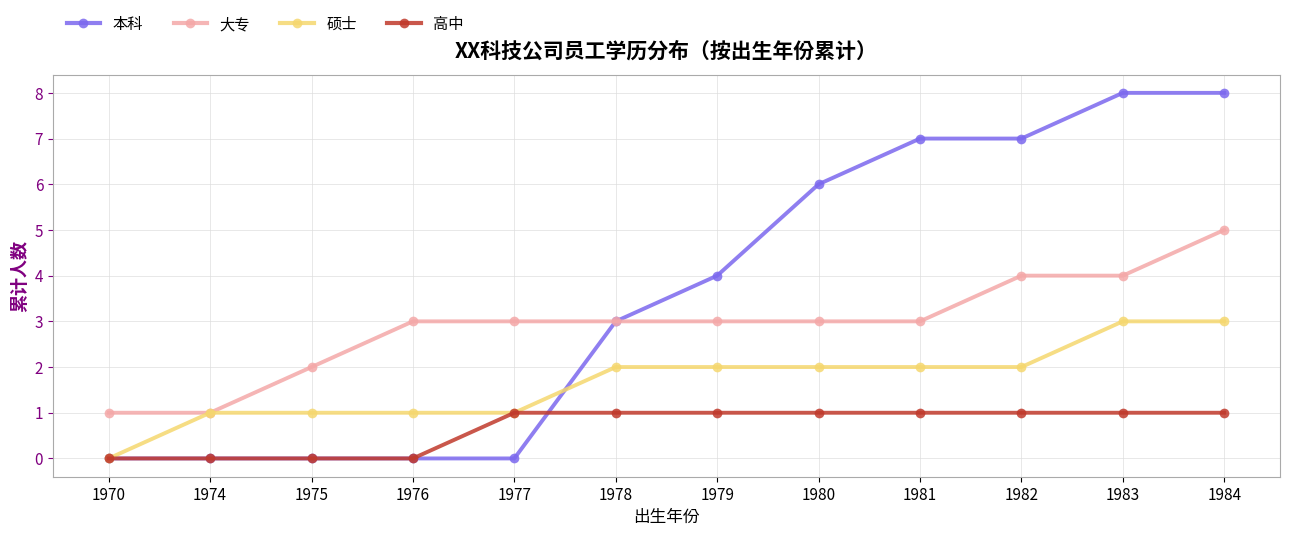

List the series in order of their peak value, highest first.

本科, 大专, 硕士, 高中